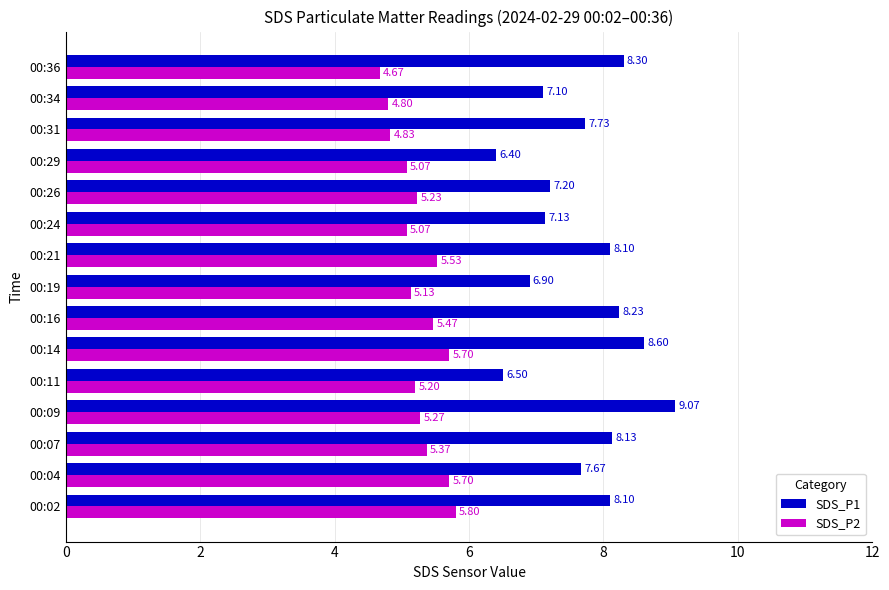

What is the sum of all SDS_P2 values?

78.8